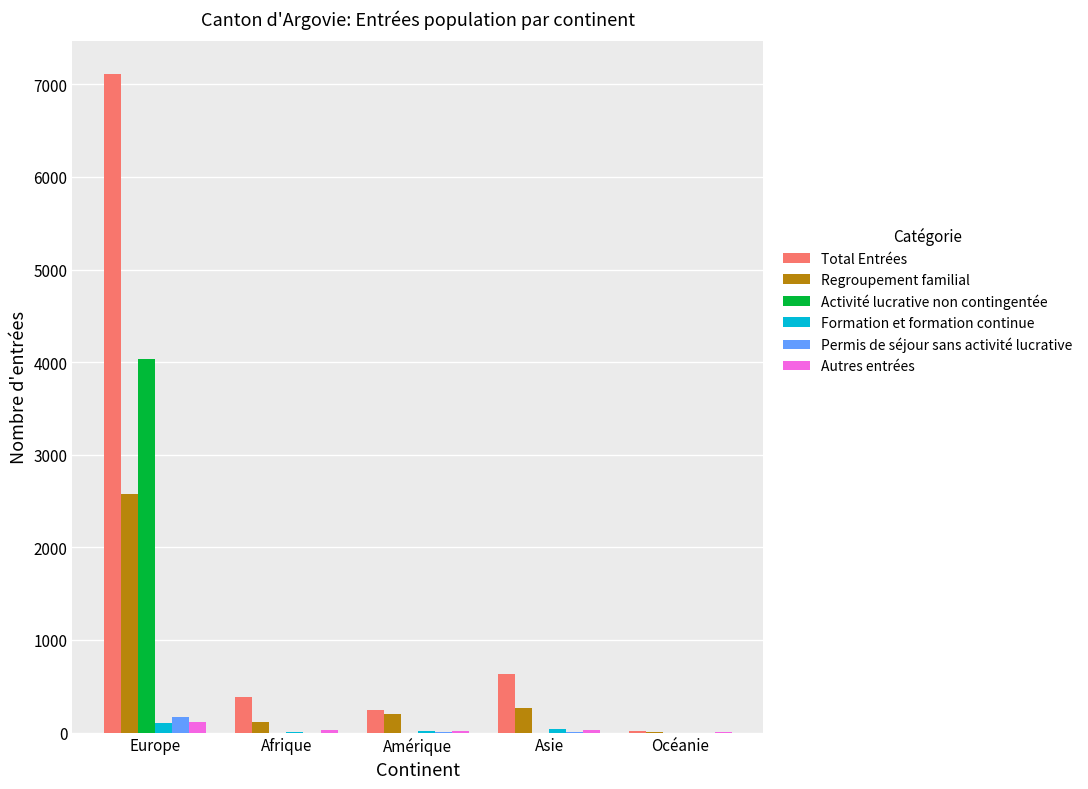

Is the value of Autres entrées at Asie greater than the value of Regroupement familial at Asie?

No